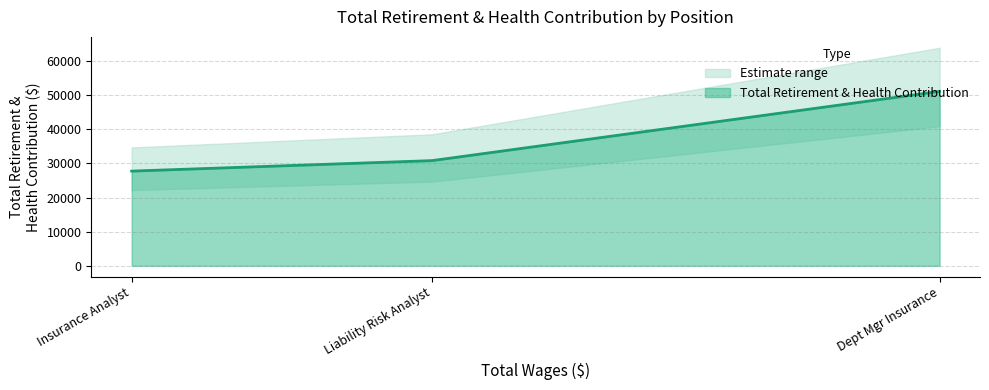

At which category does the chart reach its peak across all series?

Dept Mgr Insurance